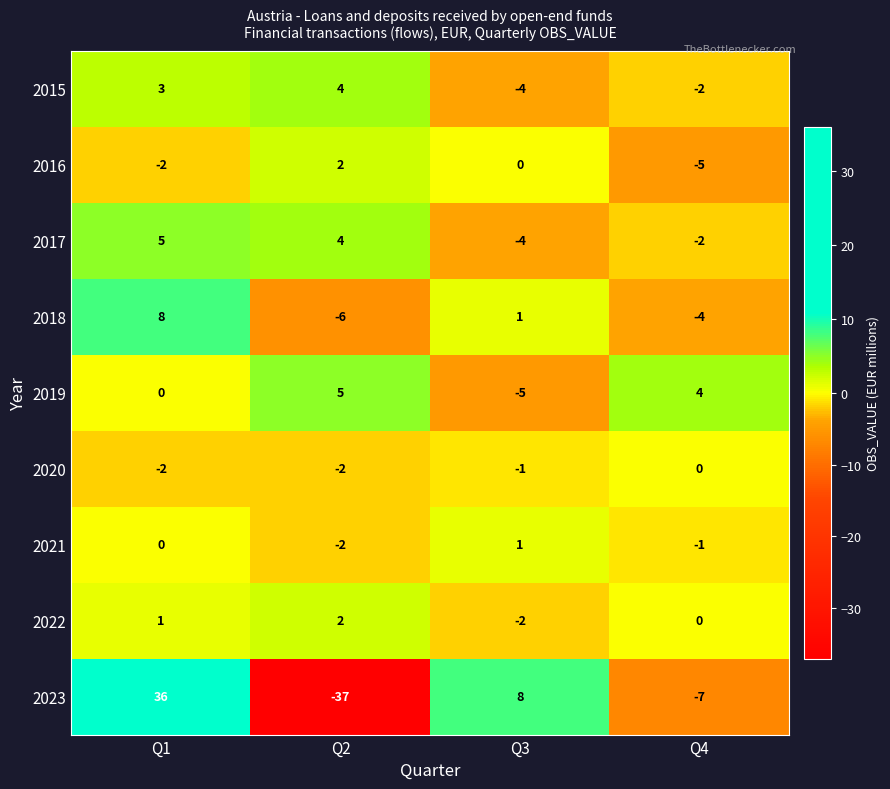

What value does the 2017 series have at Q1?

5